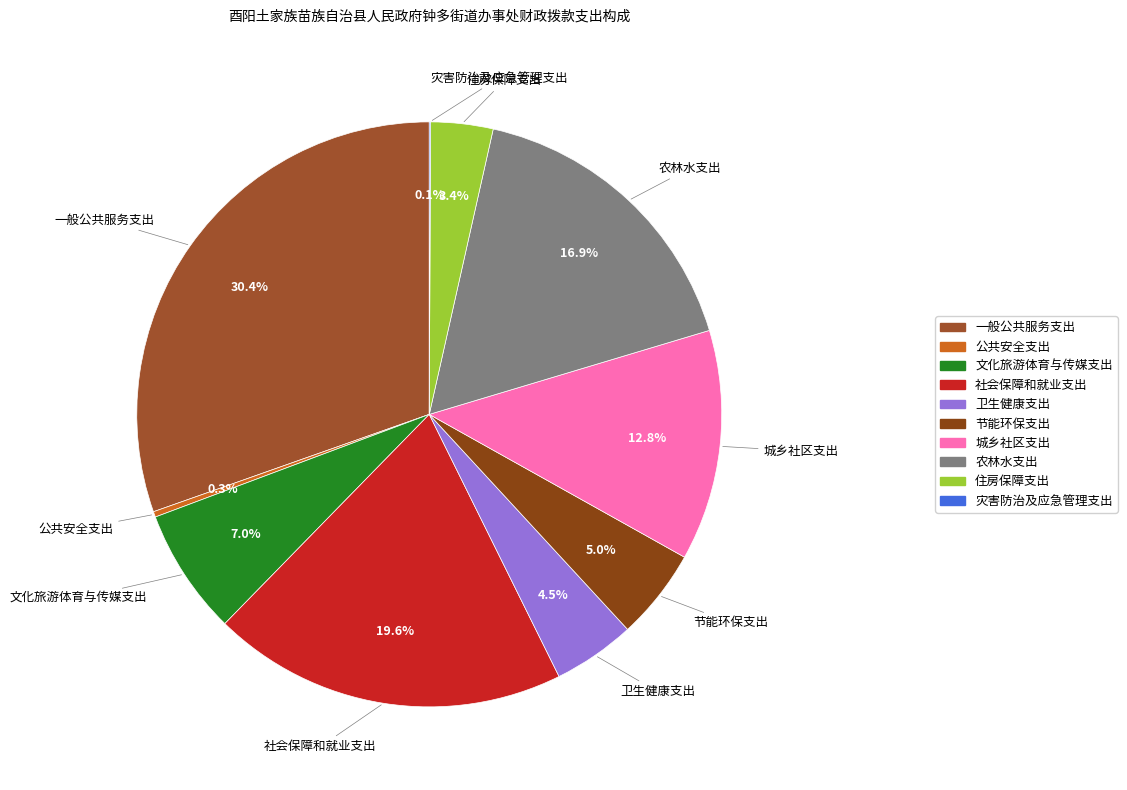

What percentage is NOT represented by 节能环保支出?

95.0%